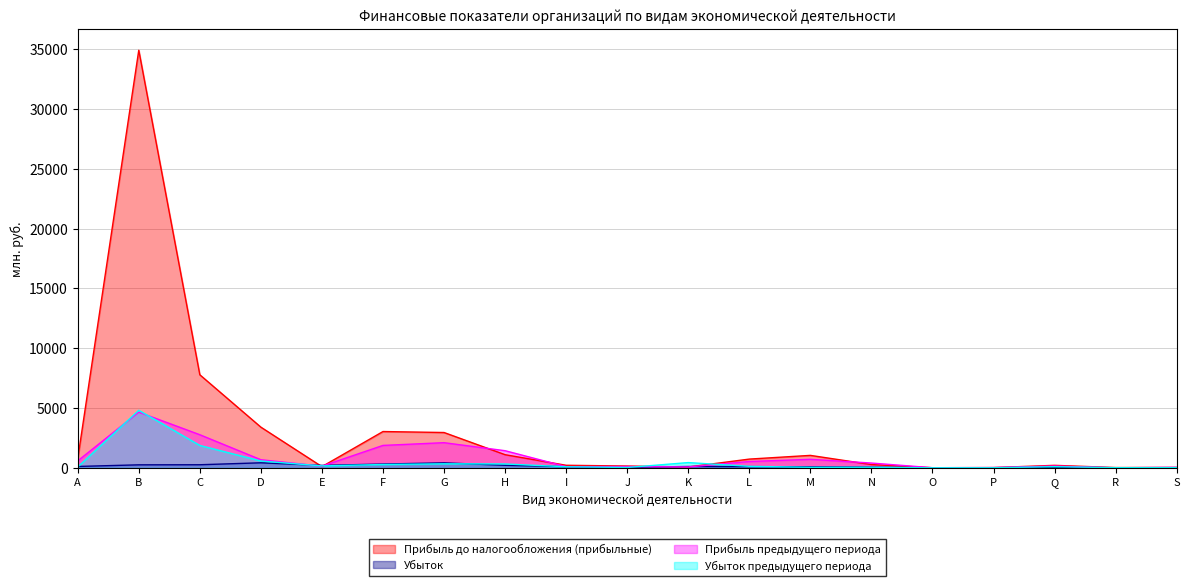

What is the value of the Убыток предыдущего периода point at the 8th from the left?

321.6